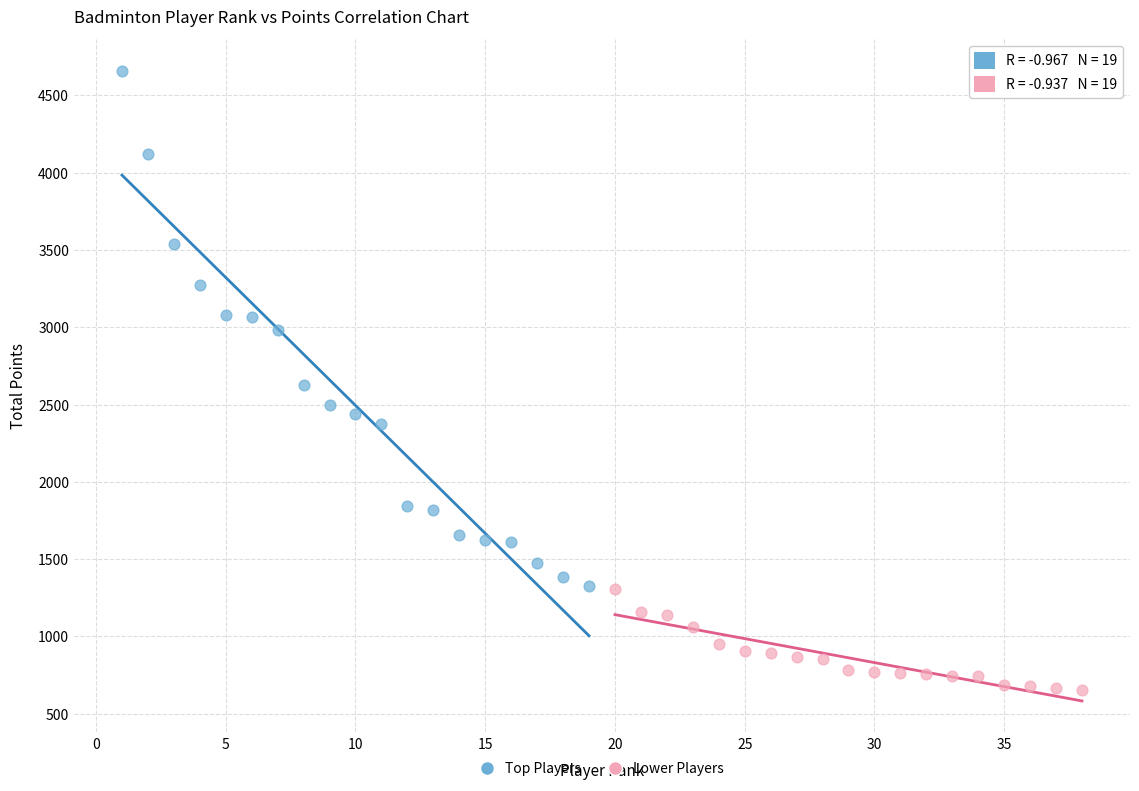

Which series reaches the maximum Y coordinate?

Top Players